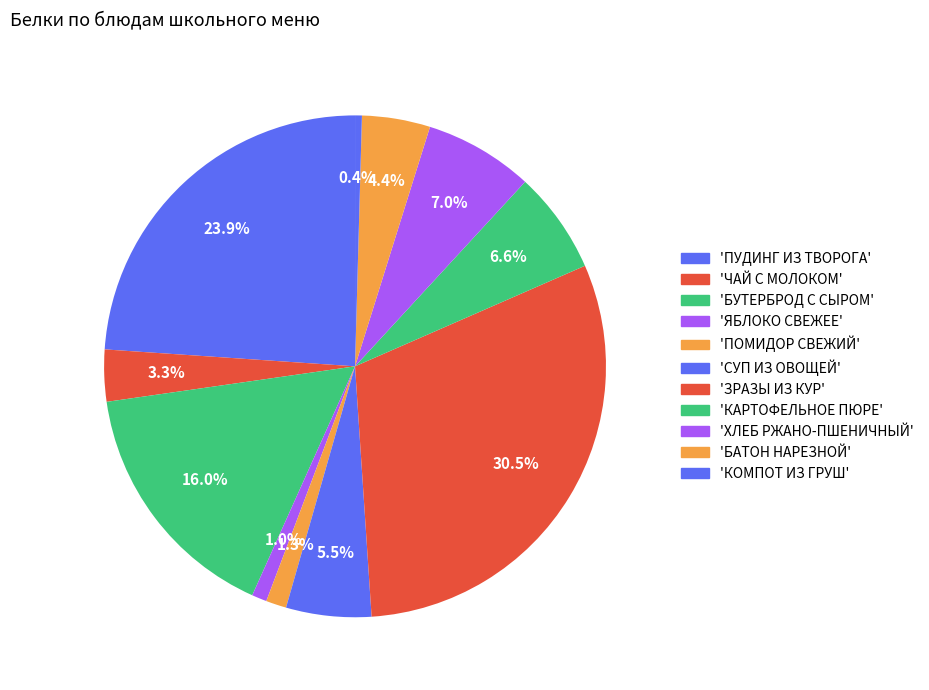

How many segments does this pie chart have?

11